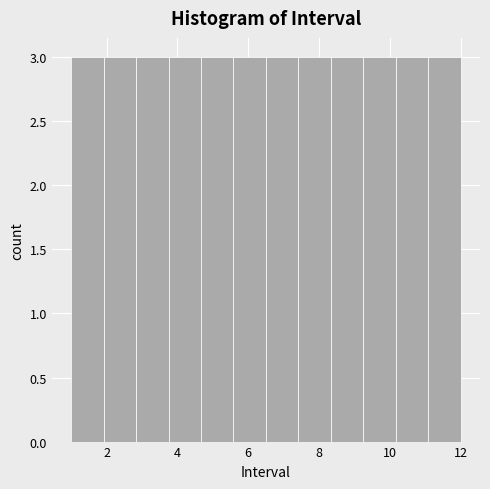

Reading left to right, list every bar in this chart as the range it spans on the x-axis followed by its height. Neither the bar edges nor the heights are printed on the chart, so give them approximately, as read against the axes.

1.0 to 2.0: 3
2.0 to 2.8: 3
2.8 to 3.8: 3
3.8 to 4.6: 3
4.6 to 5.6: 3
5.6 to 6.6: 3
6.6 to 7.4: 3
7.4 to 8.4: 3
8.4 to 9.2: 3
9.2 to 10.2: 3
10.2 to 11.0: 3
11.0 to 12.0: 3